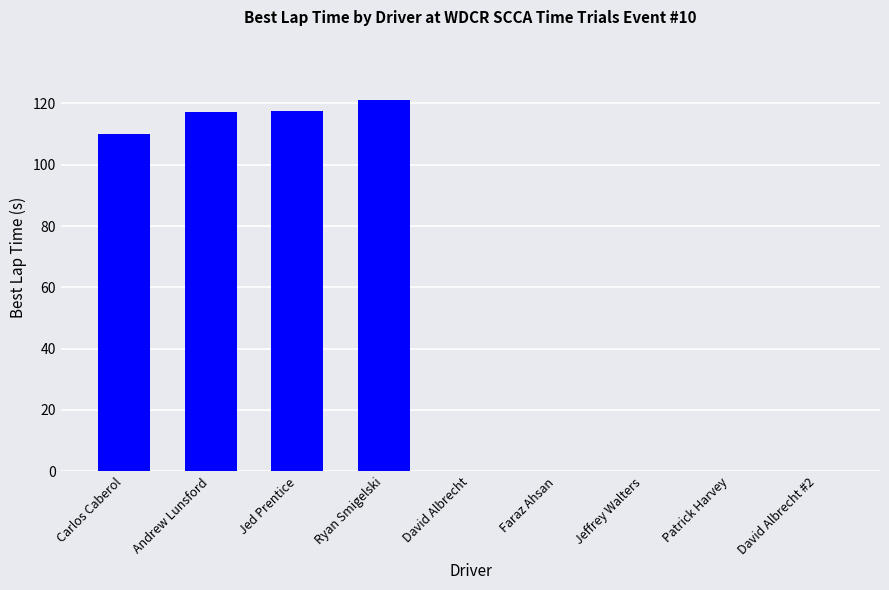

What value does the data have at Carlos Caberol?

110.1